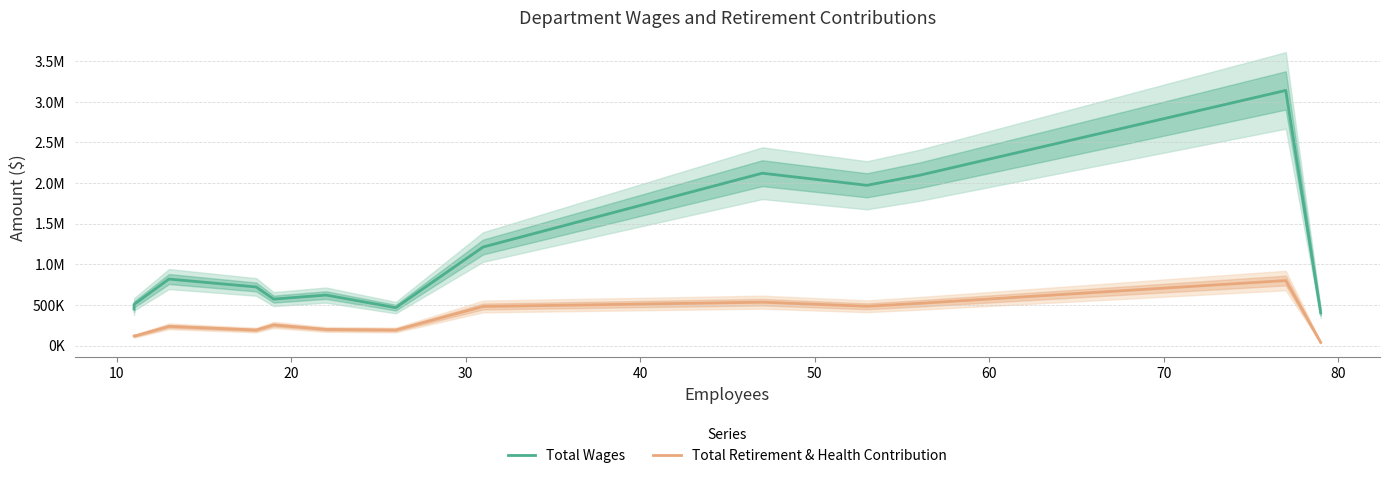

The Total Retirement & Health Contribution series shows 171127 at 0. True or false?

False